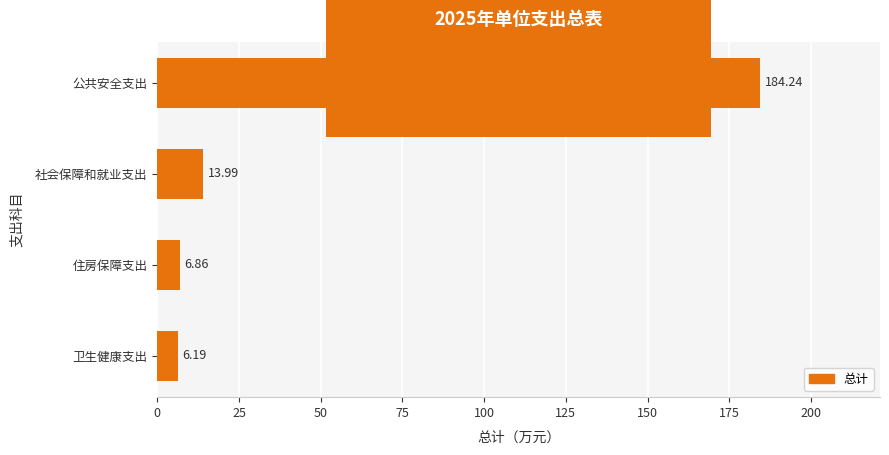

What is the change in value from 卫生健康支出 to 住房保障支出?

+0.7